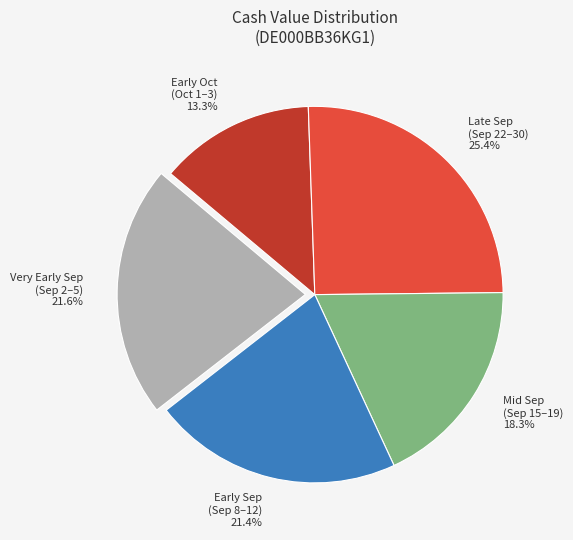

What is the smallest slice in the pie chart?

Early Oct (Oct 1–3)